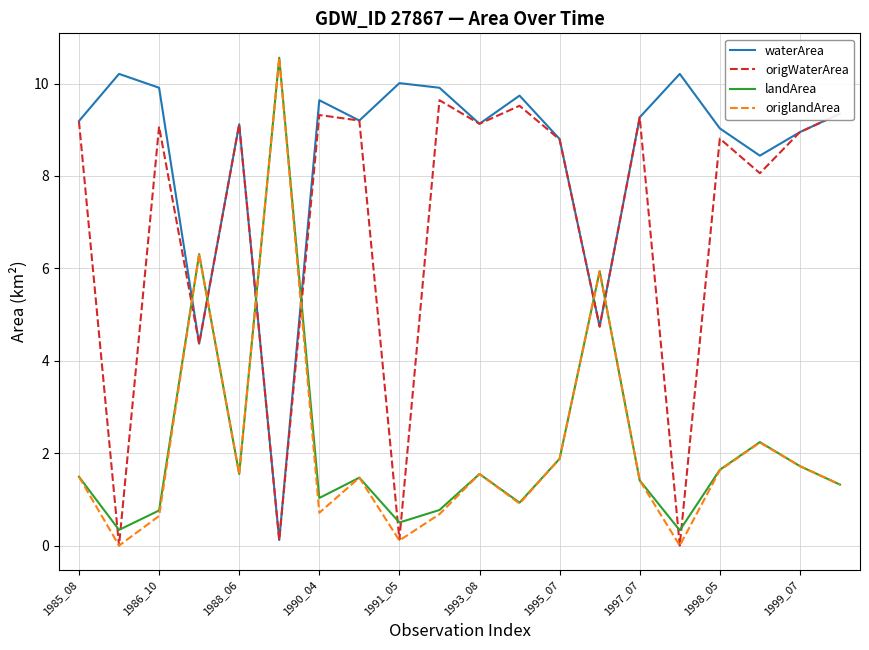

Which series has the largest range (max minus min)?

origlandArea